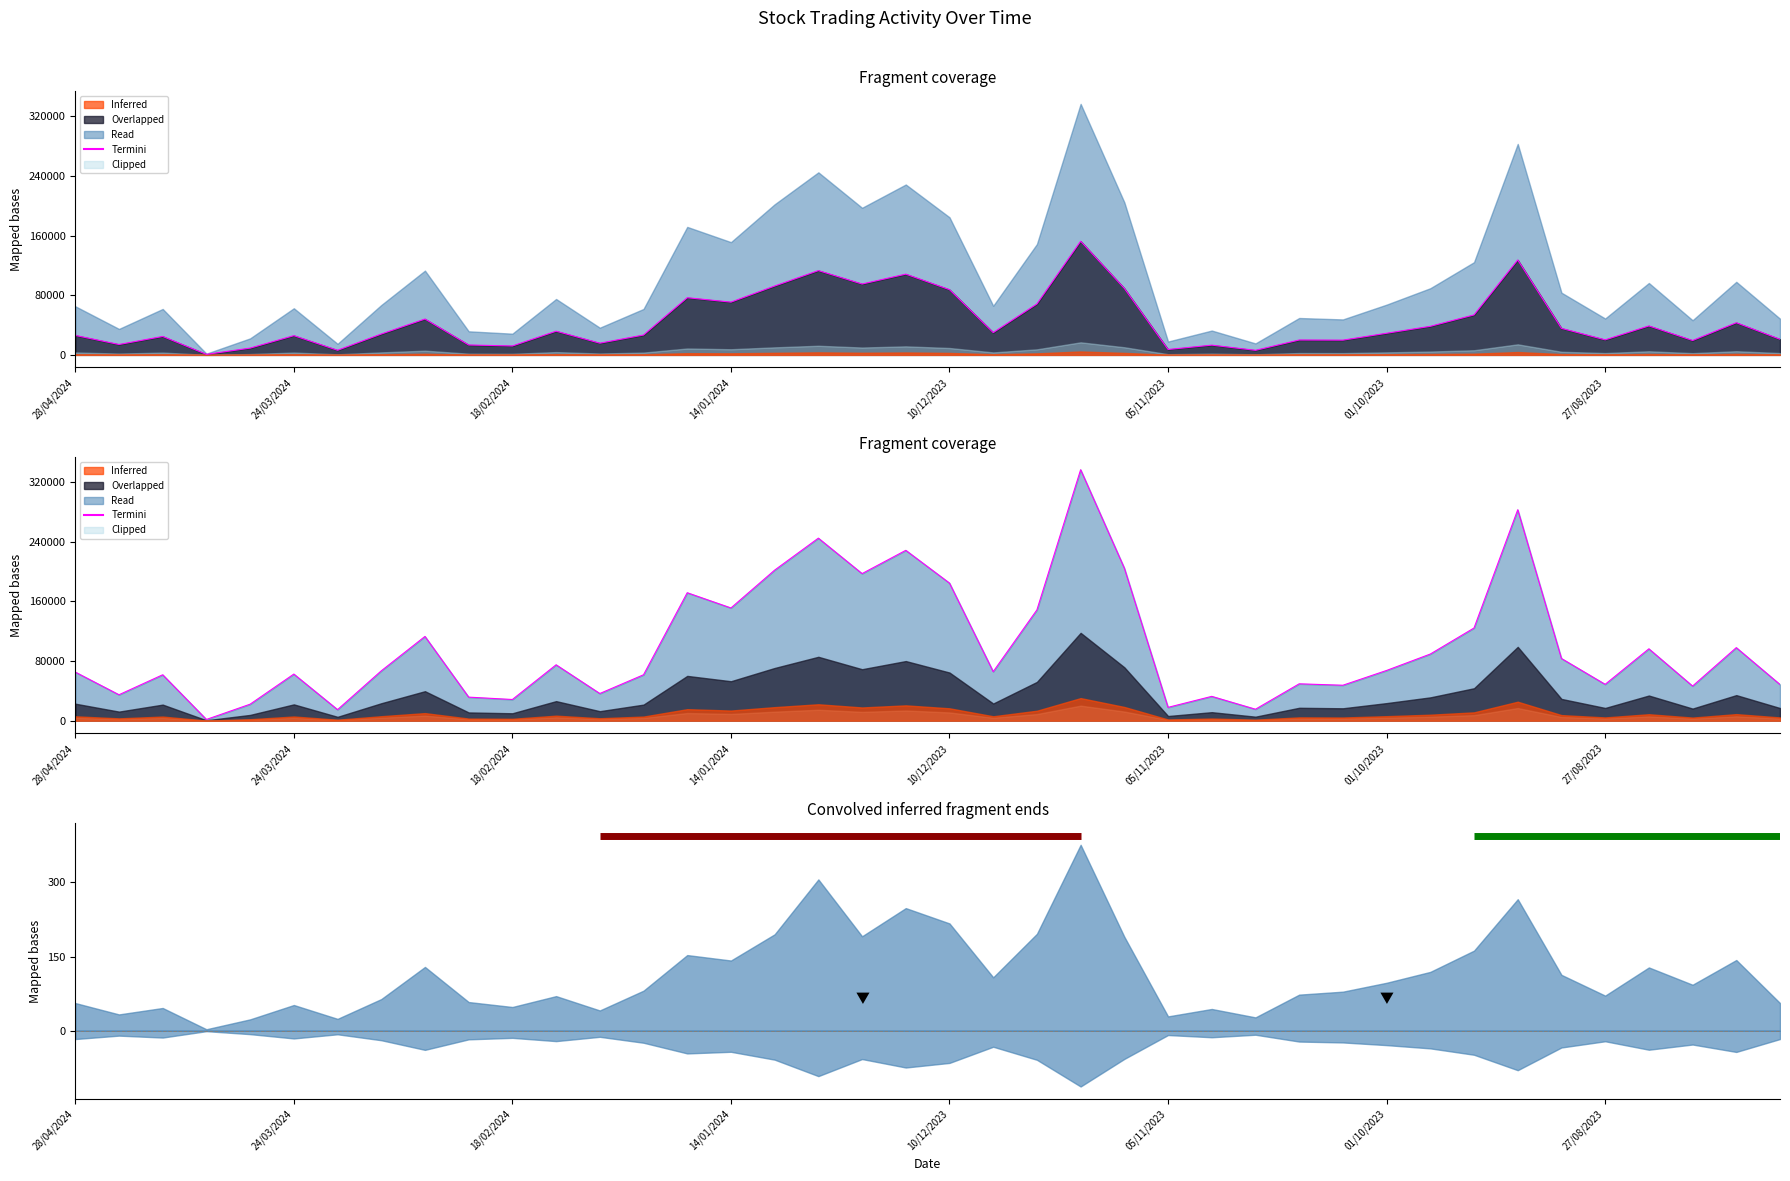

Reading right to left, what are all the values shown in this chart?

Value Traded: 30/07/2023=20902	06/08/2023=43107	13/08/2023=19268	20/08/2023=38817	27/08/2023=20151	03/09/2023=35557	10/09/2023=127264	17/09/2023=53608	24/09/2023=38300	01/10/2023=28991	08/10/2023=19748	15/10/2023=19944	22/10/2023=6112	29/10/2023=13051	05/11/2023=7224	12/11/2023=89102	19/11/2023=152377	26/11/2023=68287	03/12/2023=29863	10/12/2023=87441	17/12/2023=108259	24/12/2023=95004	31/12/2023=113004	07/01/2024=92337	14/01/2024=70728	21/01/2024=76646	28/01/2024=26618	04/02/2024=15685	11/02/2024=31738	18/02/2024=11947	25/02/2024=13262	03/03/2024=48078	10/03/2024=27963	17/03/2024=6179	24/03/2024=25785	31/03/2024=9073	07/04/2024=673	14/04/2024=24703	21/04/2024=13918	28/04/2024=26070
No. of Shares: 30/07/2023=48518	06/08/2023=97956	13/08/2023=46436	20/08/2023=96383	27/08/2023=48762	03/09/2023=83405	10/09/2023=282856	17/09/2023=124294	24/09/2023=89377	01/10/2023=67373	08/10/2023=47542	15/10/2023=49440	22/10/2023=15370	29/10/2023=32624	05/11/2023=17874	12/11/2023=204577	19/11/2023=336553	26/11/2023=148573	03/12/2023=65796	10/12/2023=184492	17/12/2023=228441	24/12/2023=197220	31/12/2023=244764	07/01/2024=201908	14/01/2024=151165	21/01/2024=171593	28/01/2024=61566	04/02/2024=36437	11/02/2024=74938	18/02/2024=28423	25/02/2024=31597	03/03/2024=112984	10/03/2024=66825	17/03/2024=14820	24/03/2024=62511	31/03/2024=22130	07/04/2024=1642	14/04/2024=61569	21/04/2024=34792	28/04/2024=65173